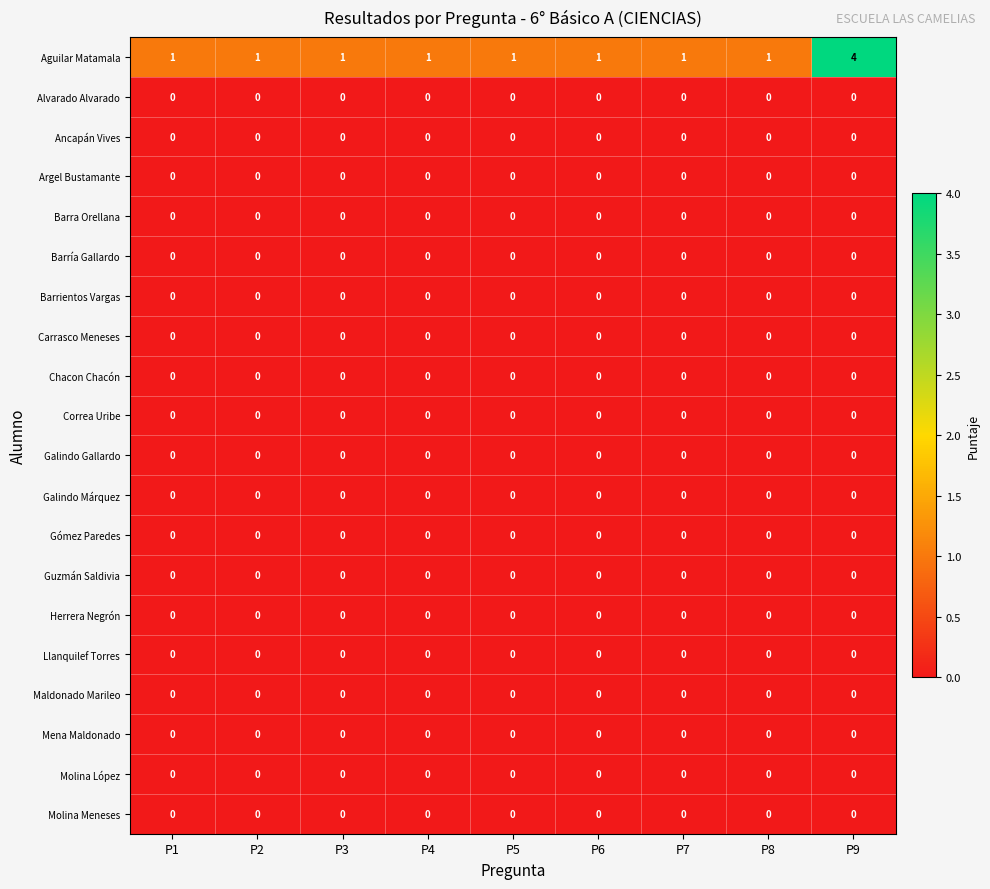

Which series has the largest range (max minus min)?

Aguilar Matamala